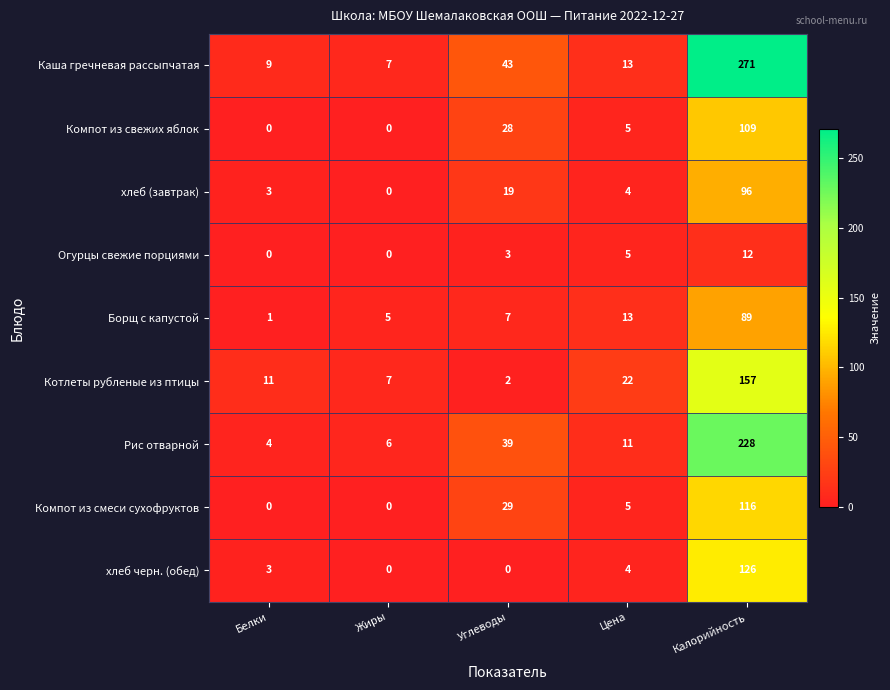

What is the average value of the Компот из смеси сухофруктов series?

30